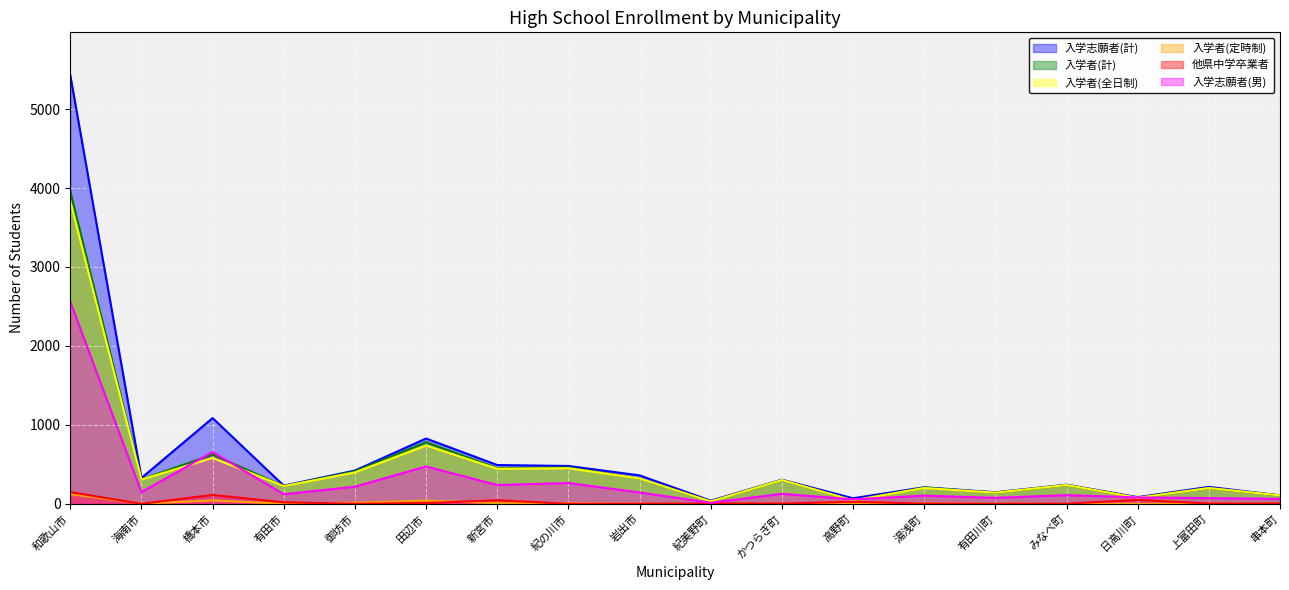

At みなべ町, list the series in order from smallest to largest.

入学者(定時制), 他県中学卒業者, 入学志願者(男), 入学者(計), 入学者(全日制), 入学志願者(計)